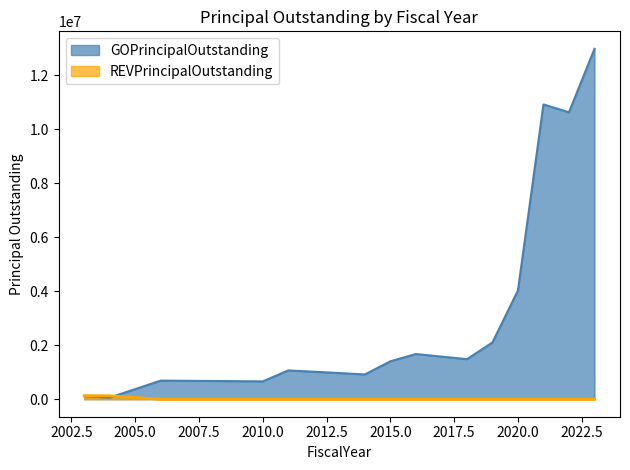

How many lines are shown in the chart?

2